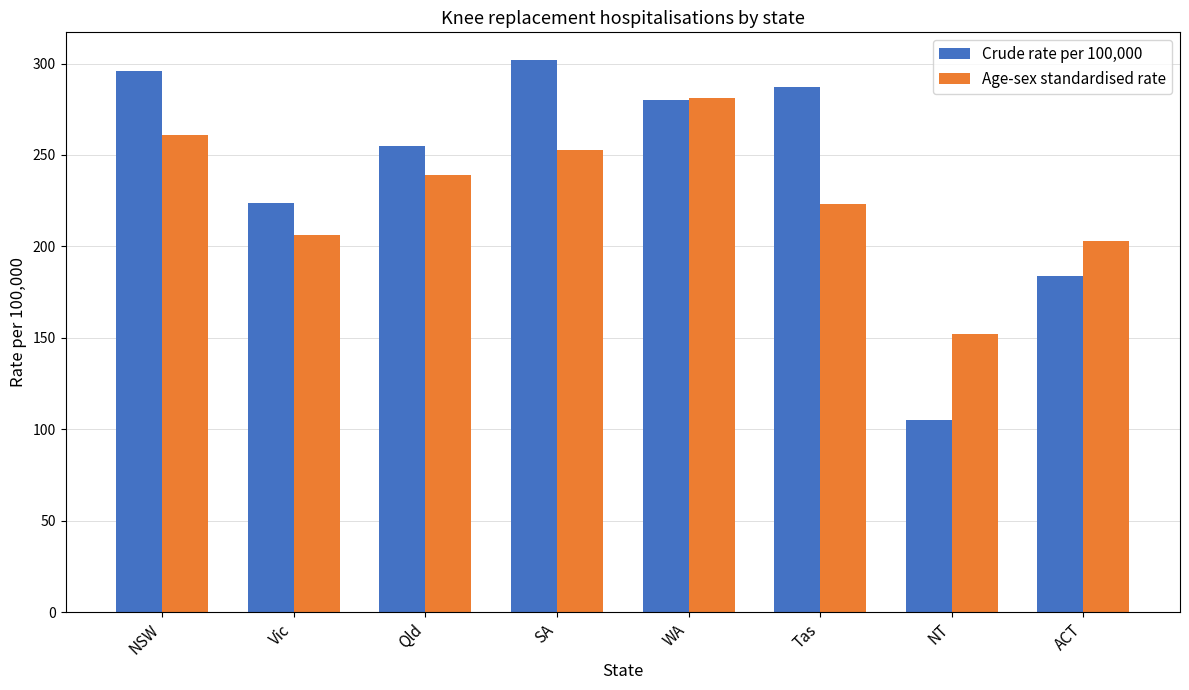

Reading right to left, transcribe all the data shown in this chart.

Crude rate per 100,000: 184	105	287	280	302	255	224	296
Age-sex standardised rate: 203	152	223	281	253	239	206	261